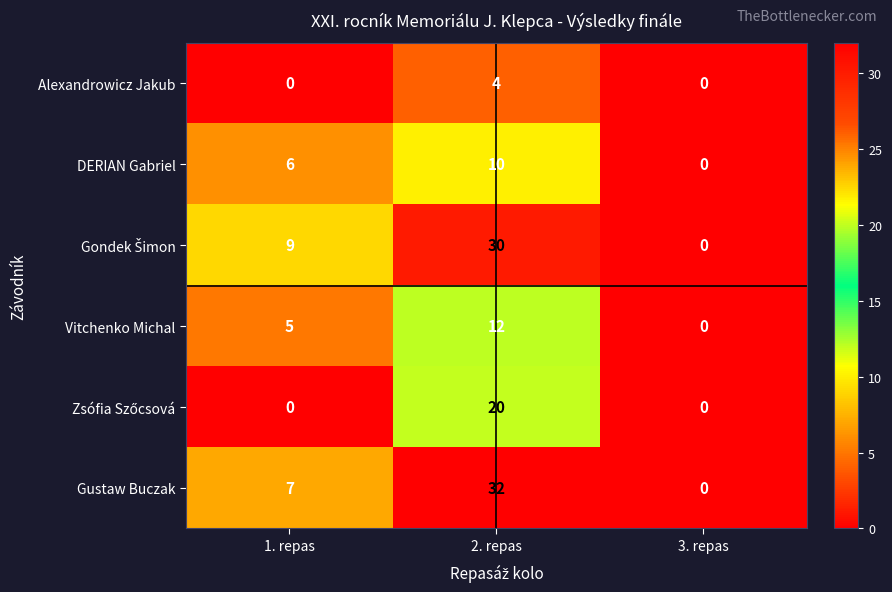

Which category has the highest value across all series?

2. repas